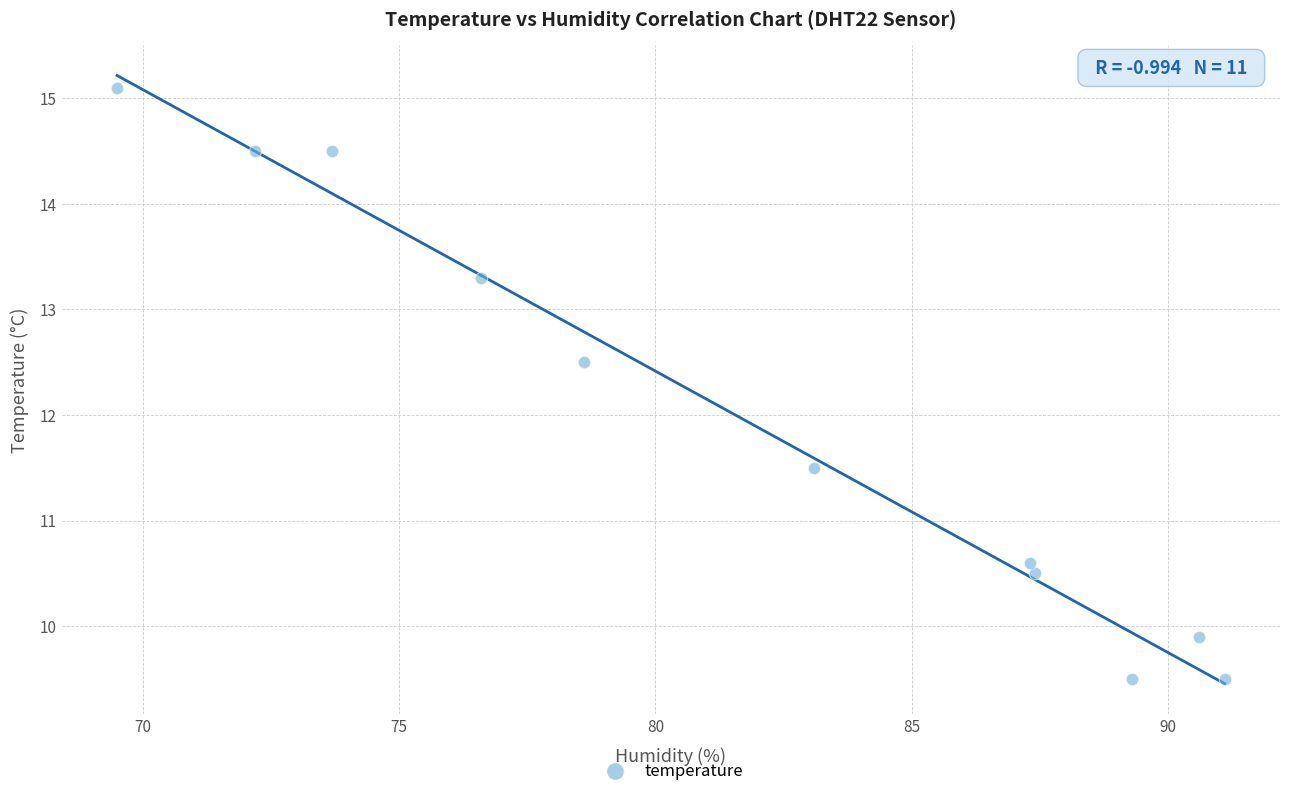

What is the range of Y values (max minus min)?

5.6